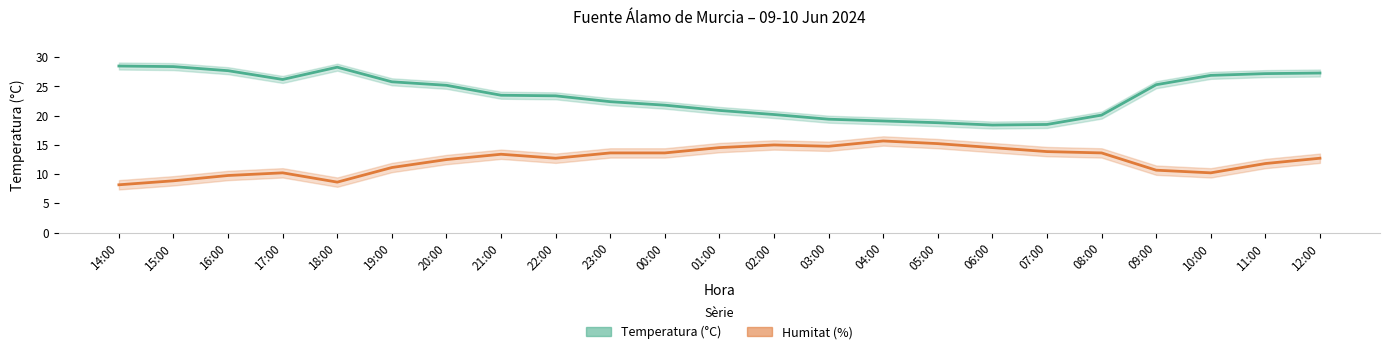

Which series has the largest total across all categories?

Temperatura (°C)